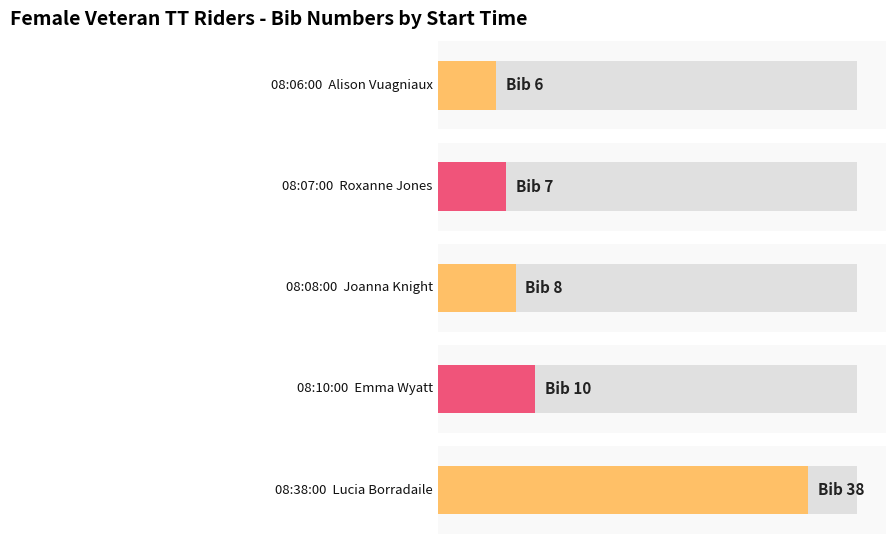

How many values are below 8?

2